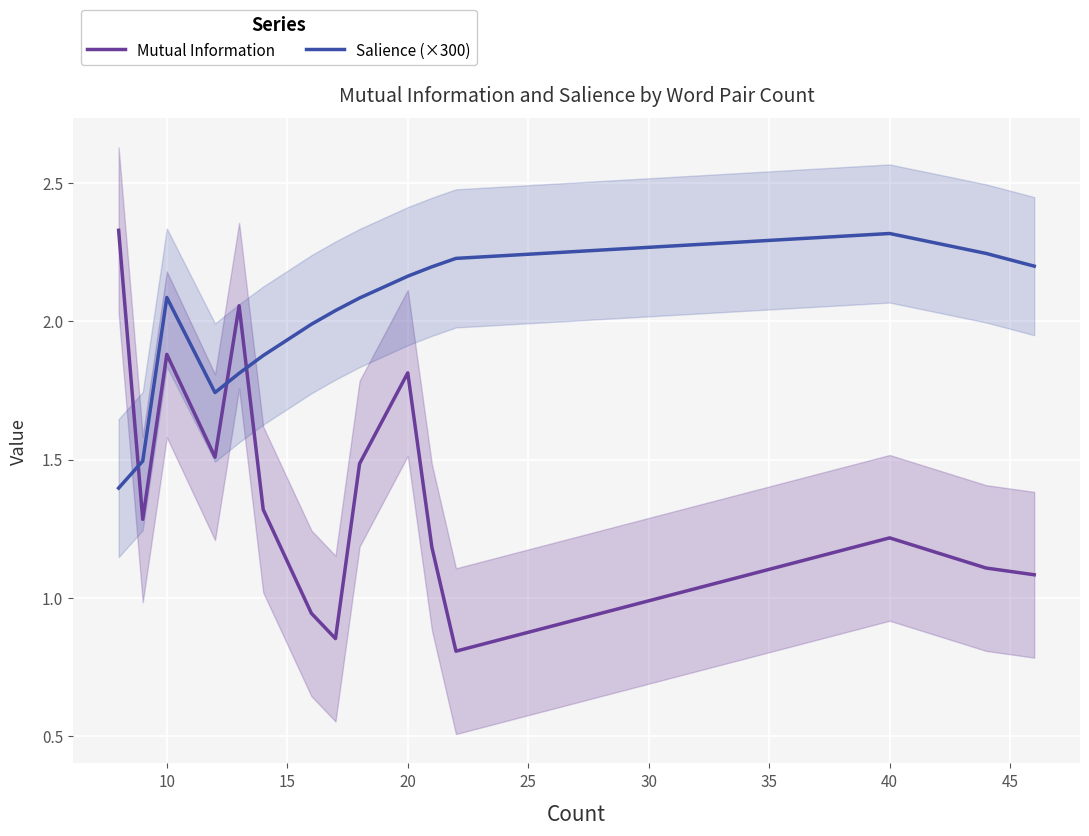

Which category has the highest value in the Salience (×300) series?

40